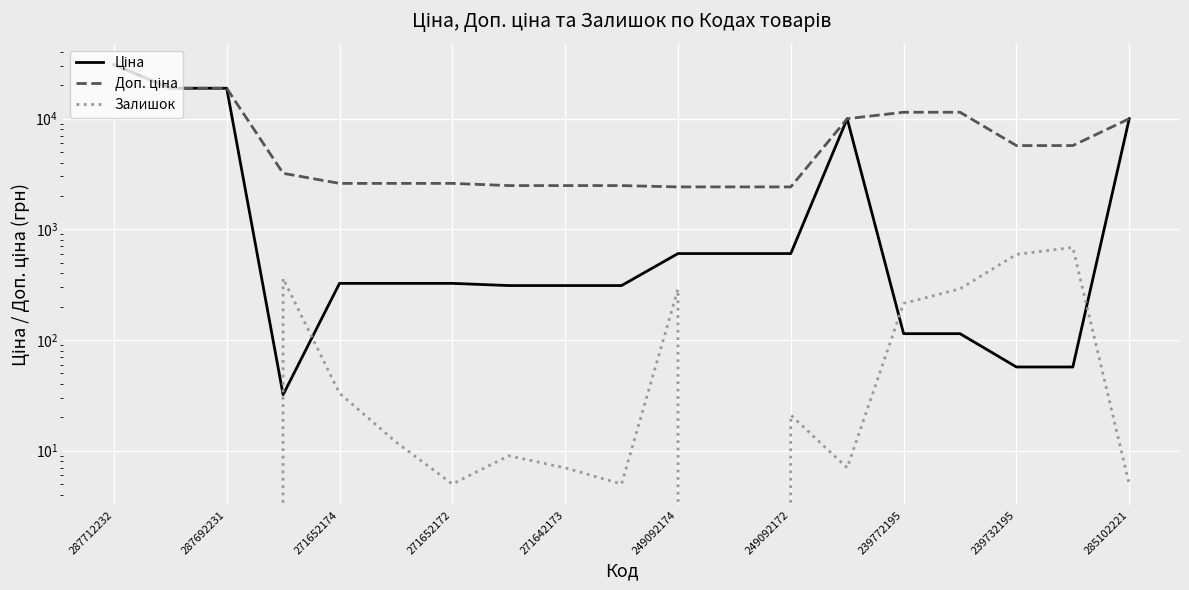

True or false: Доп. ціна has more than 0 interior local peaks.

False